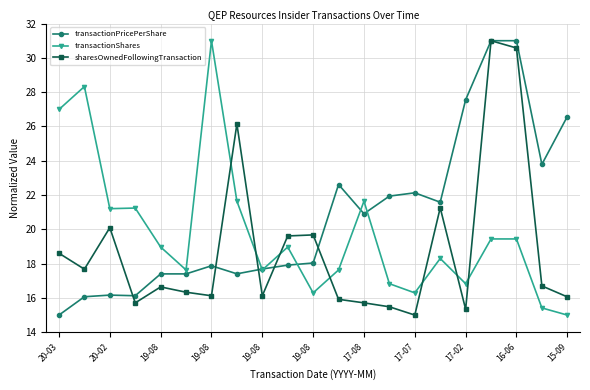

Which series has the largest total across all categories?

transactionPricePerShare